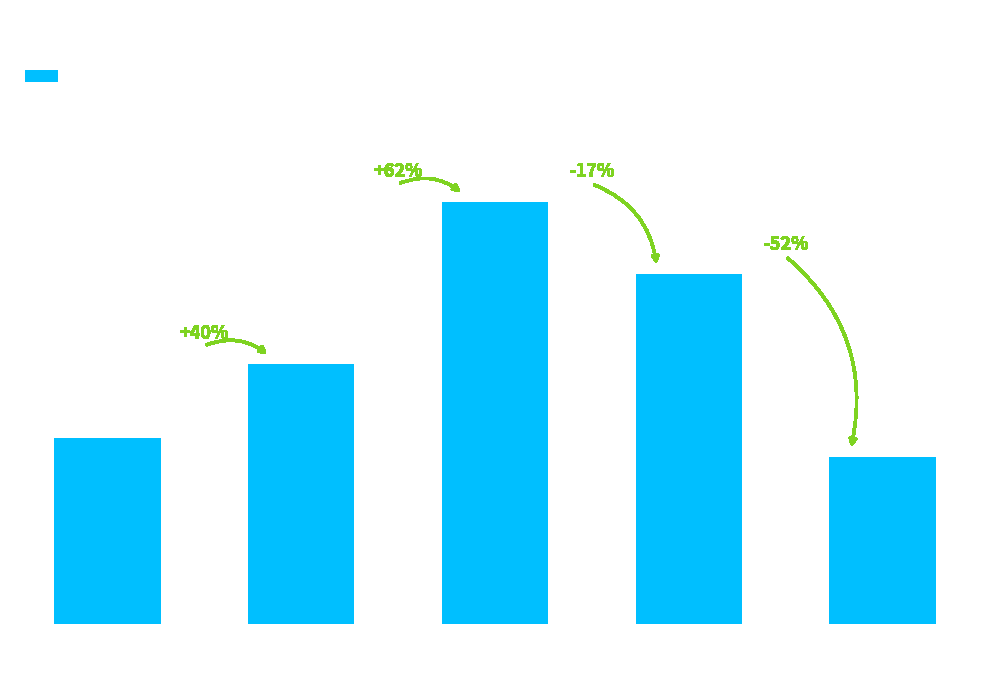

What is the ratio of the value at 8 to the value at 5?

1.3